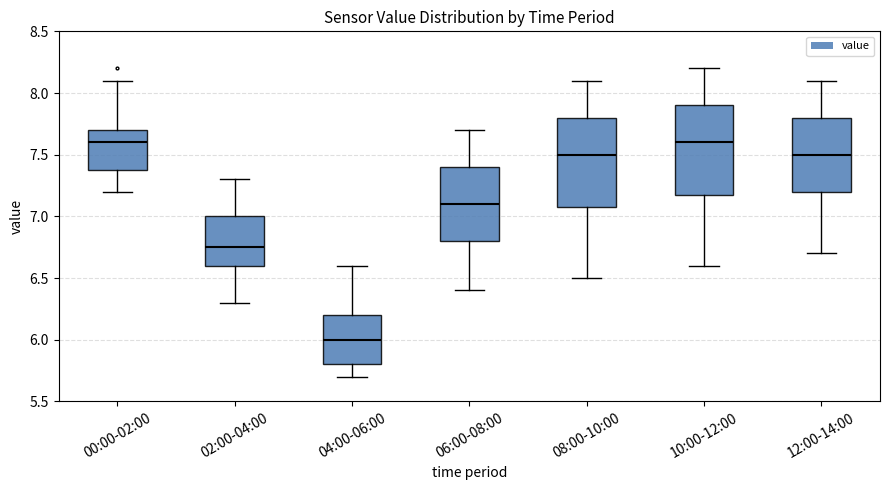

Where does the median line of the box for 12:00-14:00 sit on the y-axis? The values are not printed on the chart, so give them approximately, as read against the axis.

7.50